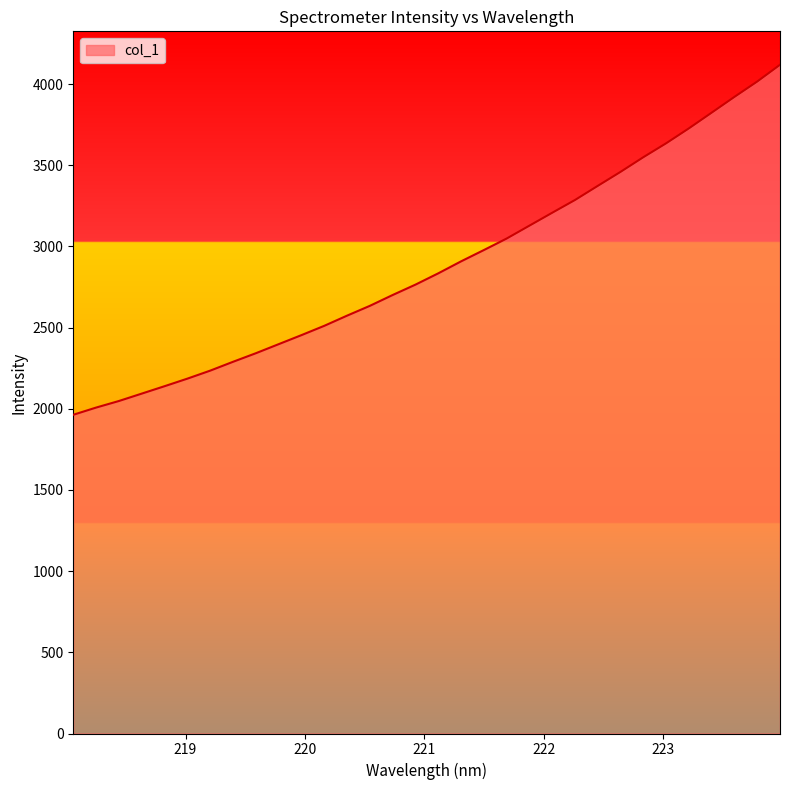

Count the number of data series in this chart.

1